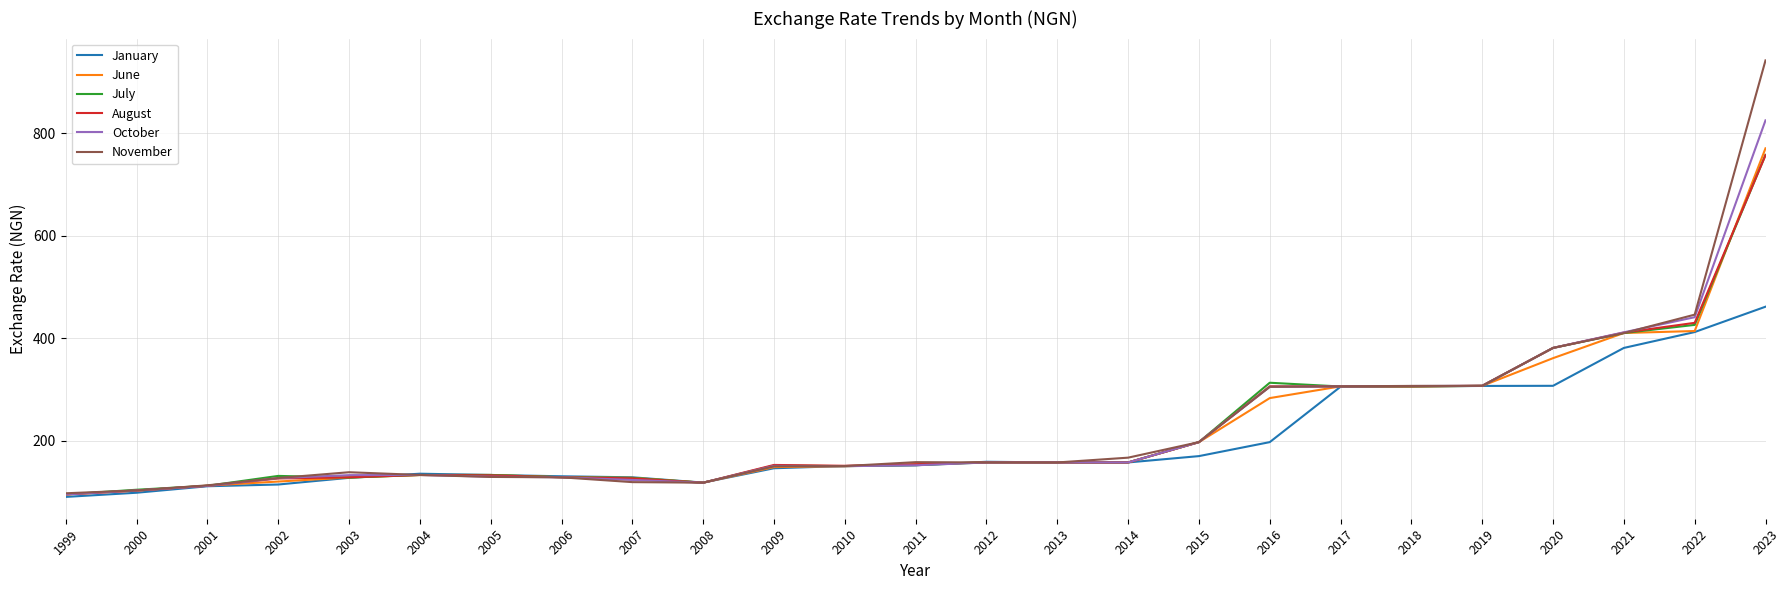

What is the total value across all series at 2003?

781.9